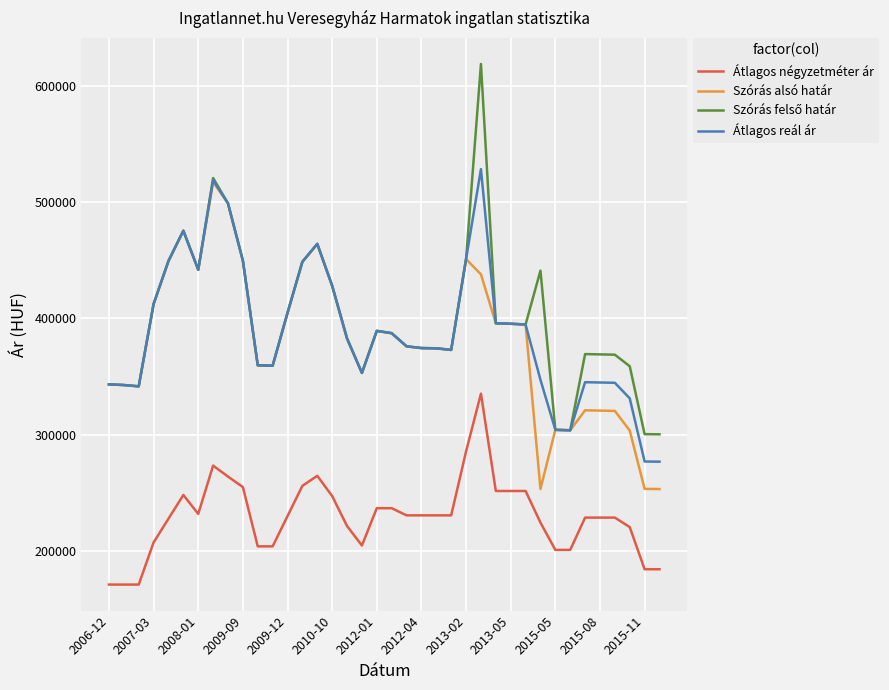

What is the minimum value shown in the chart?

171304